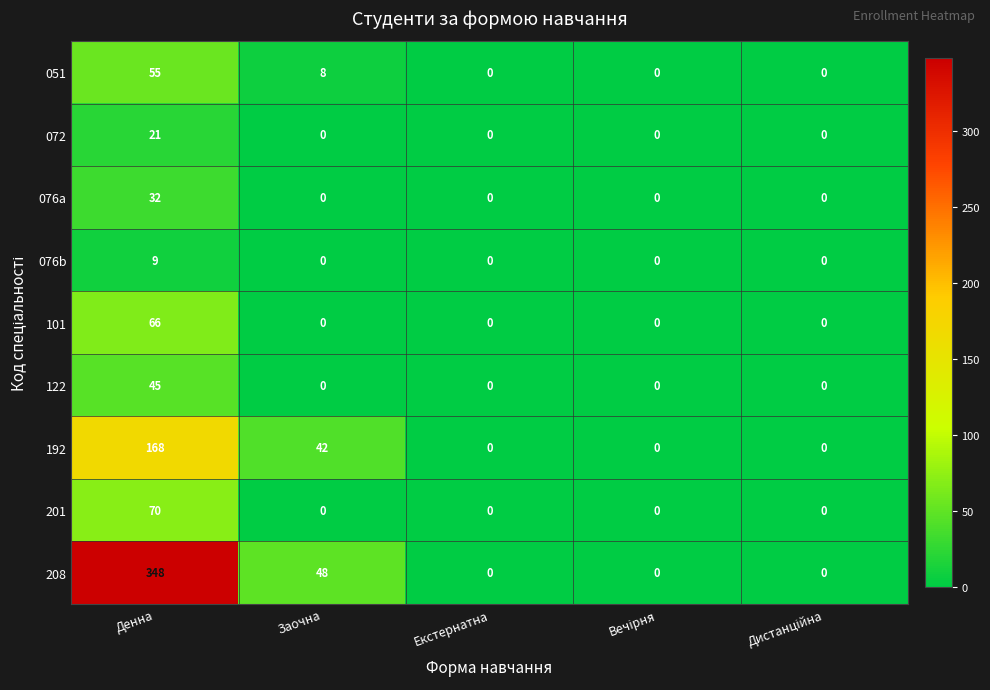

At which category is the sum across all series the highest?

Денна